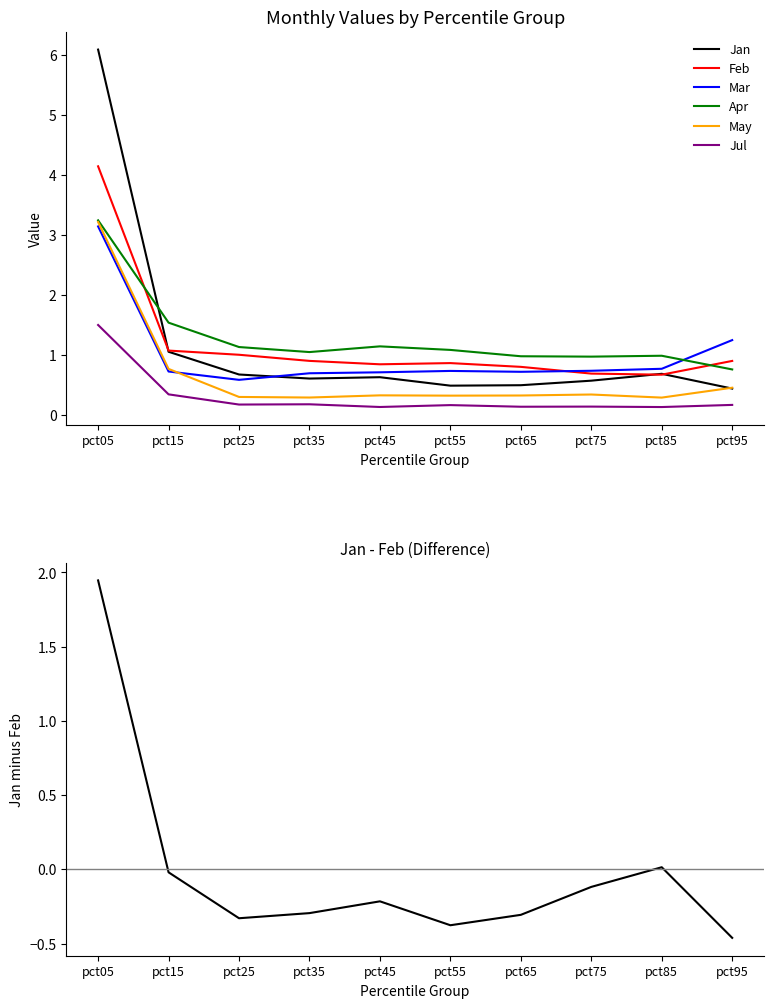

True or false: Apr has a value of 1.1 at pct25.

True